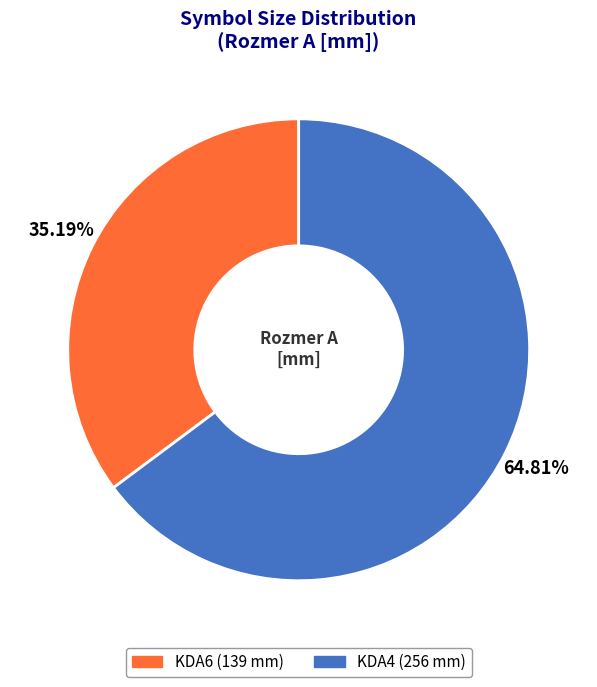

Combined, do KDA4 and KDA6 account for over 50%?

Yes